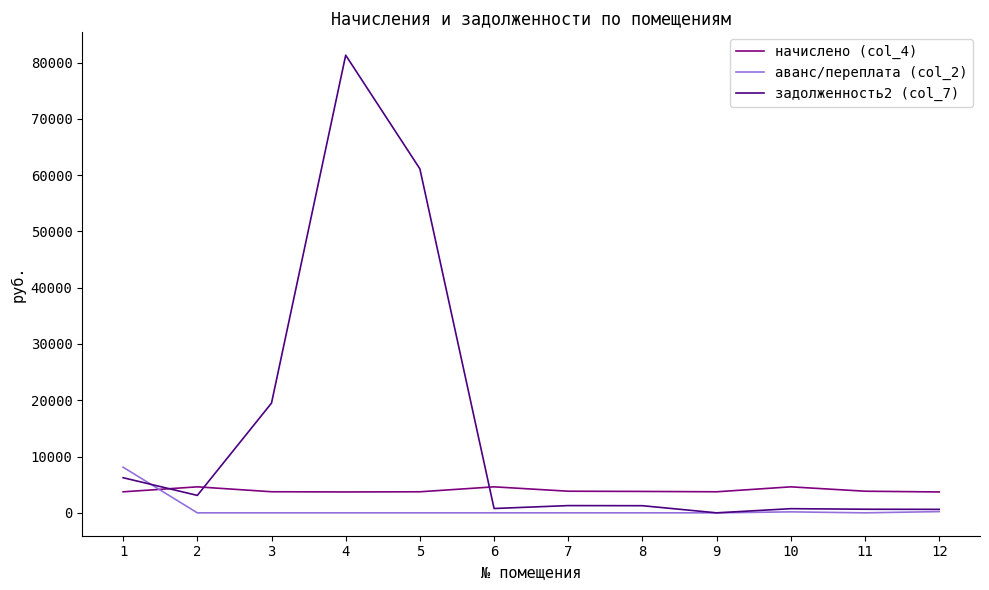

What is the difference between the maximum and minimum values in the начислено (col_4) series?

908.3